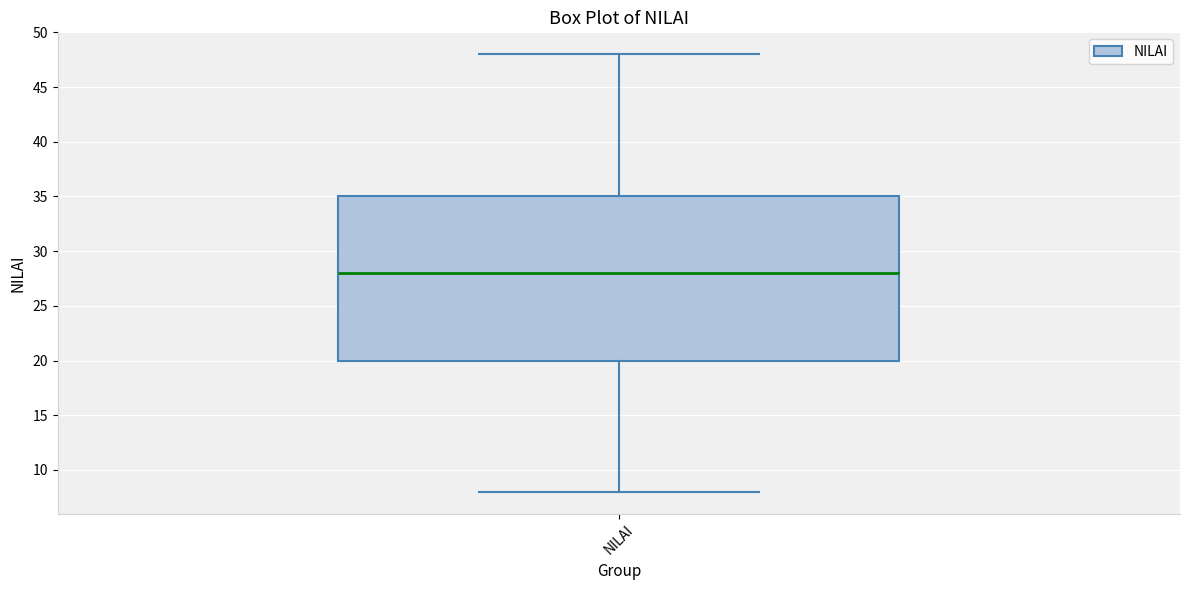

Where is the lower edge of the box for NILAI on the y-axis? The values are not printed on the chart, so give them approximately, as read against the axis.

20